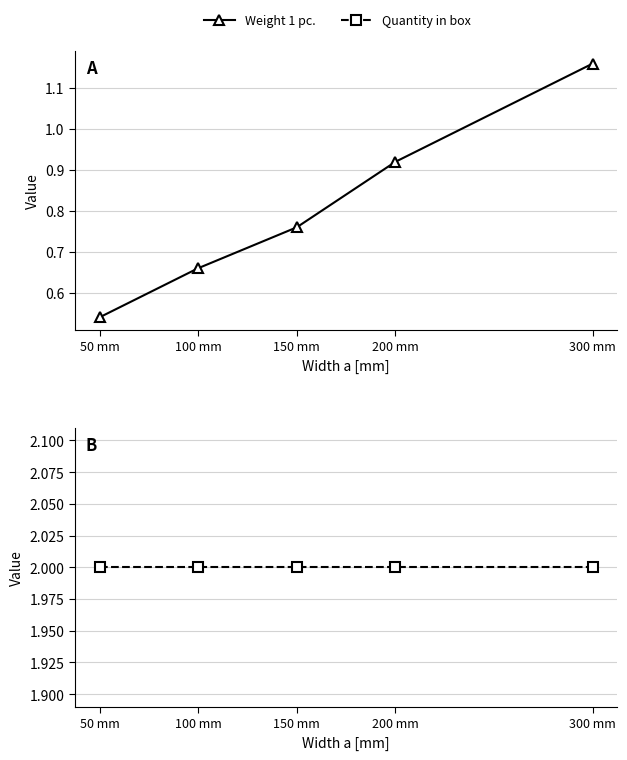

What is the minimum value shown in the chart?

0.5